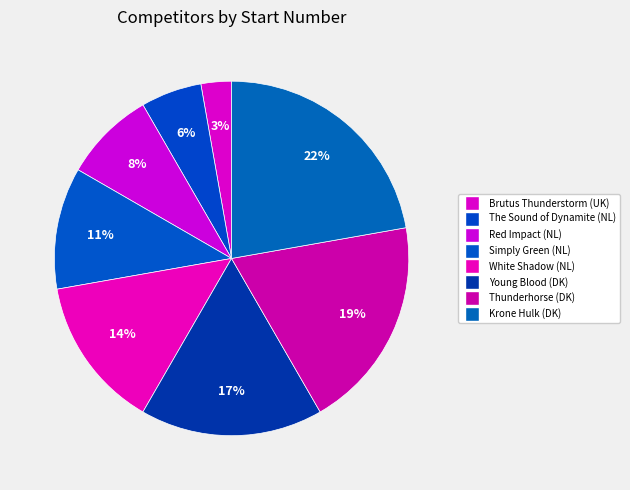

What percentage is the Simply Green (NL) slice, to the nearest percent?

11%